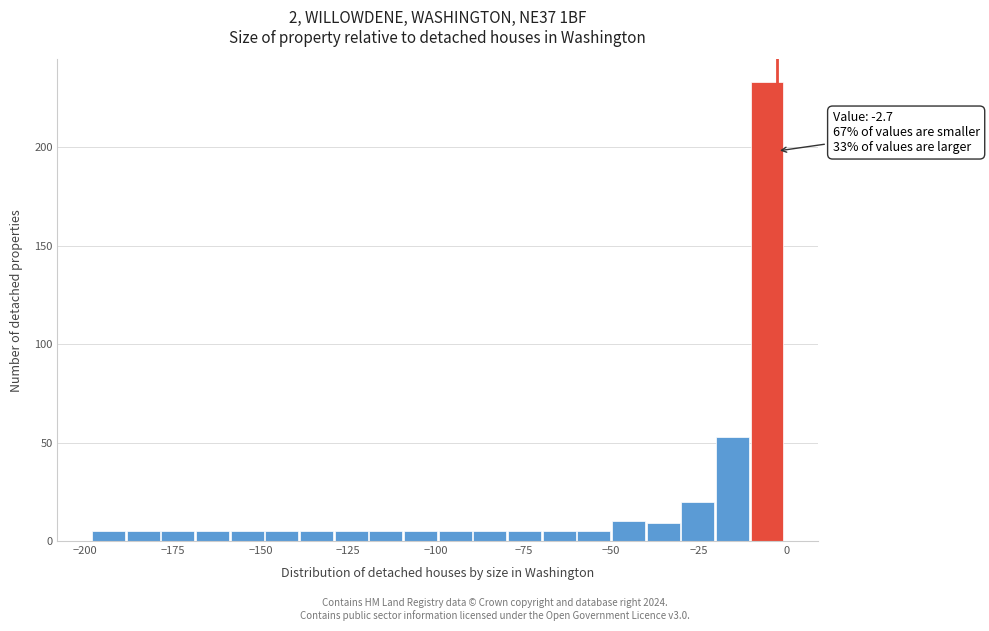

Read against the x-axis, roughly where is the centre of the tallest bar?

-5